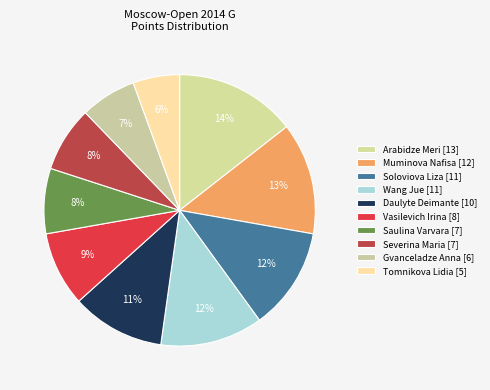

Count the number of slices in the pie.

10